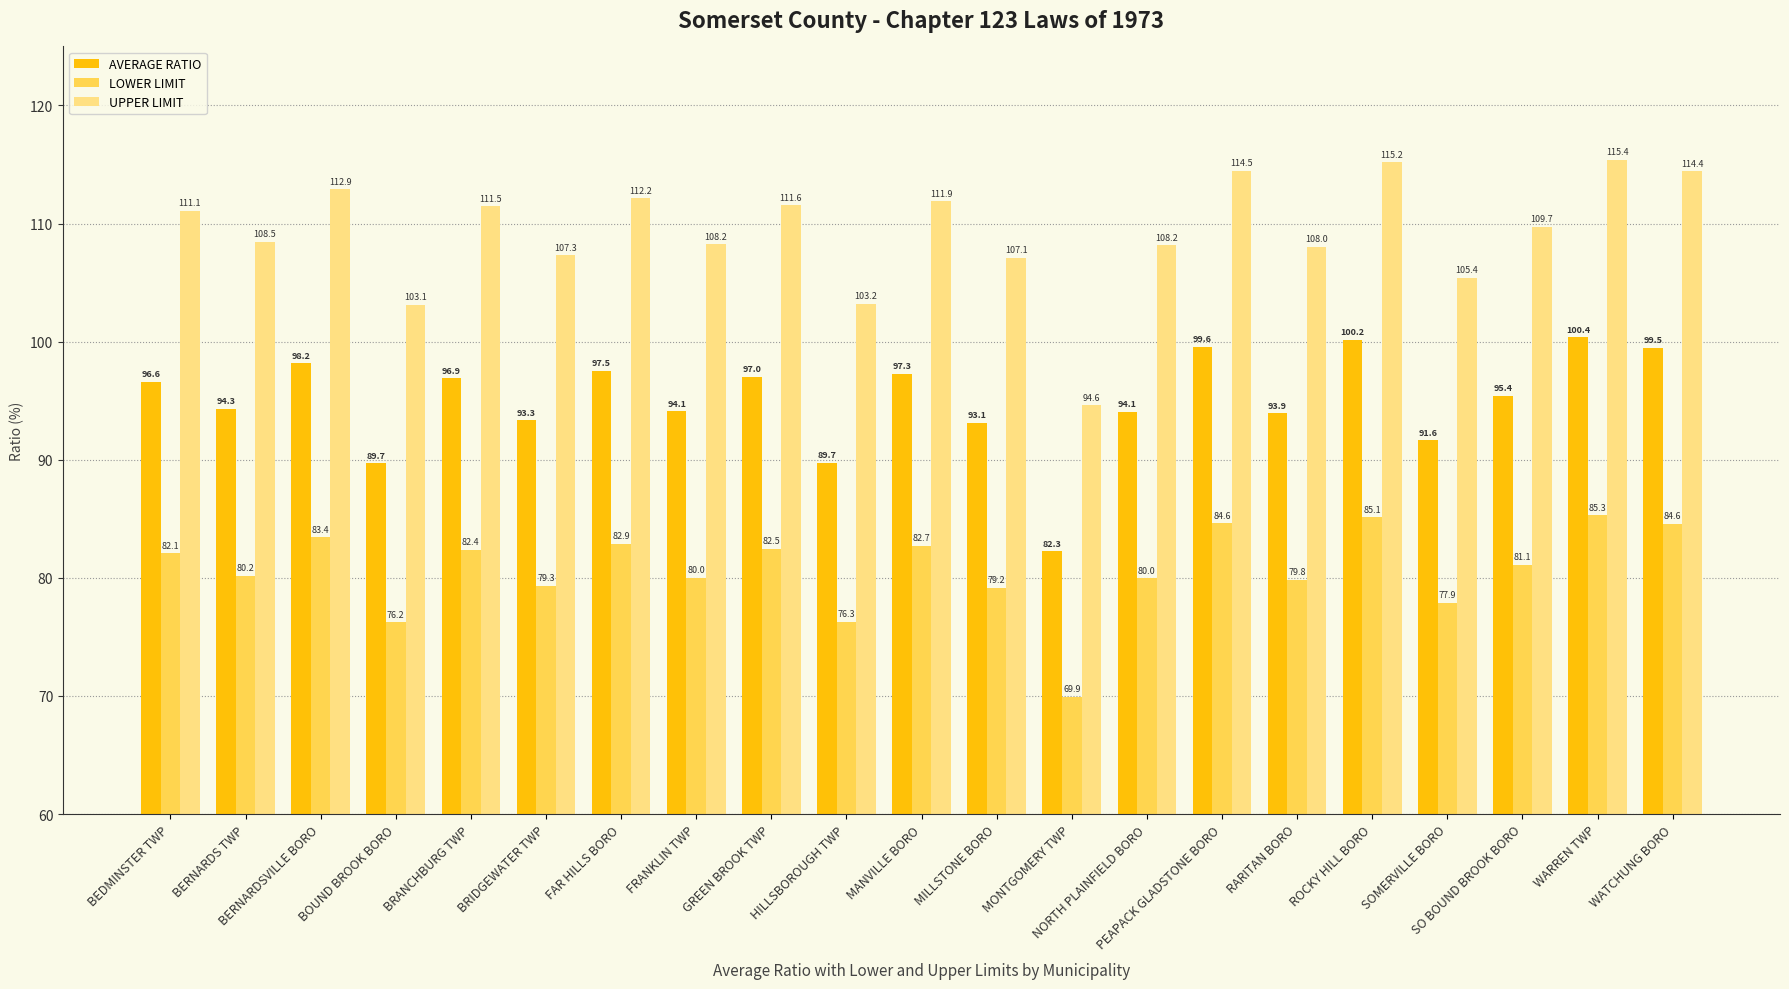

Reading left to right, what are all the values shown in this chart?

AVERAGE RATIO: BEDMINSTER TWP=96.6	BERNARDS TWP=94.3	BERNARDSVILLE BORO=98.2	BOUND BROOK BORO=89.7	BRANCHBURG TWP=96.9	BRIDGEWATER TWP=93.3	FAR HILLS BORO=97.5	FRANKLIN TWP=94.1	GREEN BROOK TWP=97.0	HILLSBOROUGH TWP=89.7	MANVILLE BORO=97.3	MILLSTONE BORO=93.1	MONTGOMERY TWP=82.3	NORTH PLAINFIELD BORO=94.1	PEAPACK GLADSTONE BORO=99.6	RARITAN BORO=93.9	ROCKY HILL BORO=100.2	SOMERVILLE BORO=91.6	SO BOUND BROOK BORO=95.4	WARREN TWP=100.4	WATCHUNG BORO=99.5
LOWER LIMIT: BEDMINSTER TWP=82.1	BERNARDS TWP=80.2	BERNARDSVILLE BORO=83.4	BOUND BROOK BORO=76.2	BRANCHBURG TWP=82.4	BRIDGEWATER TWP=79.3	FAR HILLS BORO=82.9	FRANKLIN TWP=80.0	GREEN BROOK TWP=82.5	HILLSBOROUGH TWP=76.3	MANVILLE BORO=82.7	MILLSTONE BORO=79.2	MONTGOMERY TWP=69.9	NORTH PLAINFIELD BORO=80.0	PEAPACK GLADSTONE BORO=84.6	RARITAN BORO=79.8	ROCKY HILL BORO=85.1	SOMERVILLE BORO=77.9	SO BOUND BROOK BORO=81.1	WARREN TWP=85.3	WATCHUNG BORO=84.6
UPPER LIMIT: BEDMINSTER TWP=111.1	BERNARDS TWP=108.5	BERNARDSVILLE BORO=112.9	BOUND BROOK BORO=103.1	BRANCHBURG TWP=111.5	BRIDGEWATER TWP=107.3	FAR HILLS BORO=112.2	FRANKLIN TWP=108.2	GREEN BROOK TWP=111.6	HILLSBOROUGH TWP=103.2	MANVILLE BORO=111.9	MILLSTONE BORO=107.1	MONTGOMERY TWP=94.6	NORTH PLAINFIELD BORO=108.2	PEAPACK GLADSTONE BORO=114.5	RARITAN BORO=108.0	ROCKY HILL BORO=115.2	SOMERVILLE BORO=105.4	SO BOUND BROOK BORO=109.7	WARREN TWP=115.4	WATCHUNG BORO=114.4